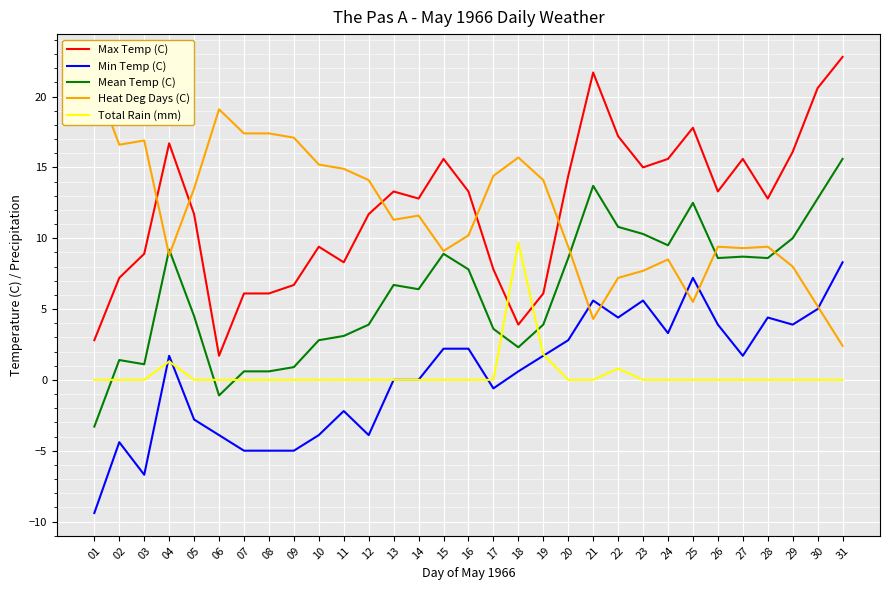

In Mean Temp (C), how many points are higher than both neighbors (excluding endpoints)?

7